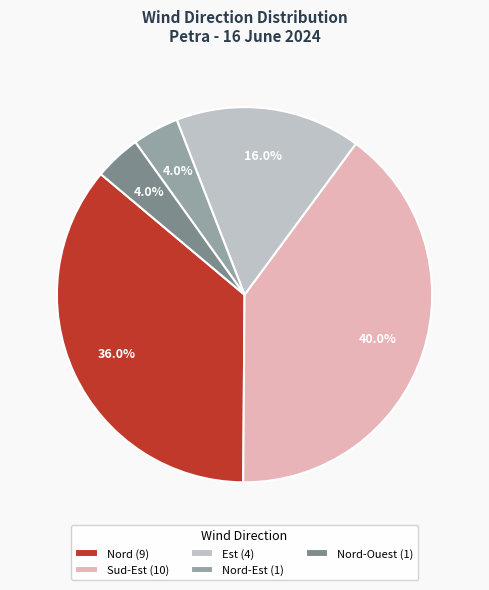

What is the largest slice in the pie chart?

Sud-Est (10)